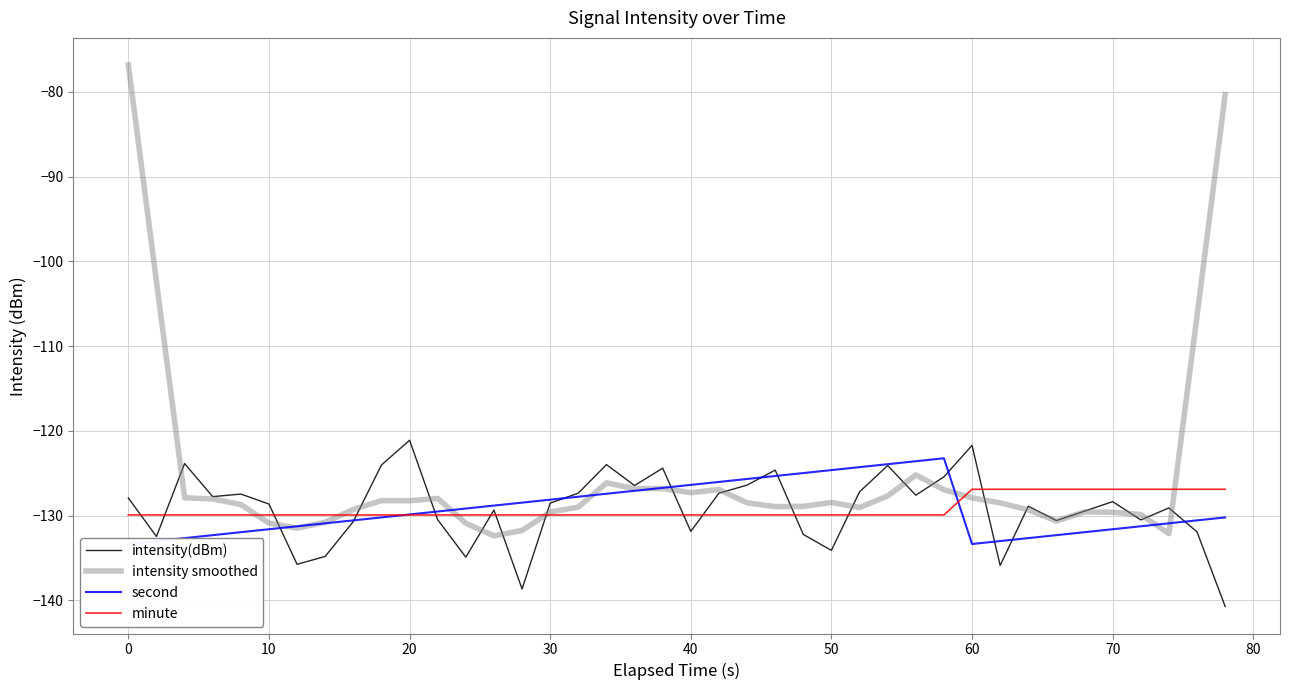

What is the maximum value for intensity(dBm)?

-121.1